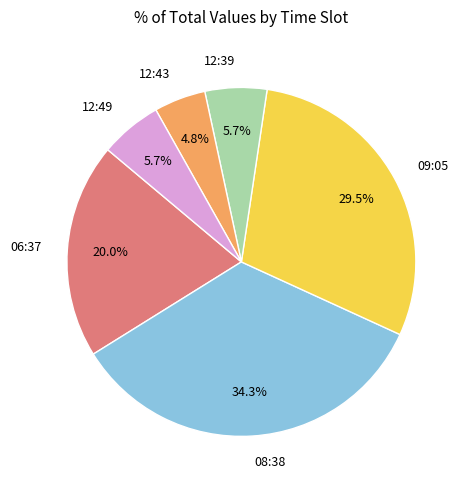

Which slice is the smallest?

12:43